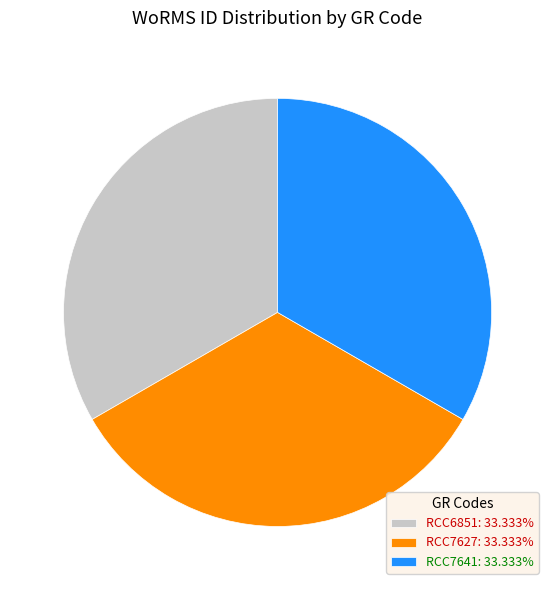

Do RCC6851: 33.333% and RCC7641: 33.333% together represent more than half of the pie?

Yes